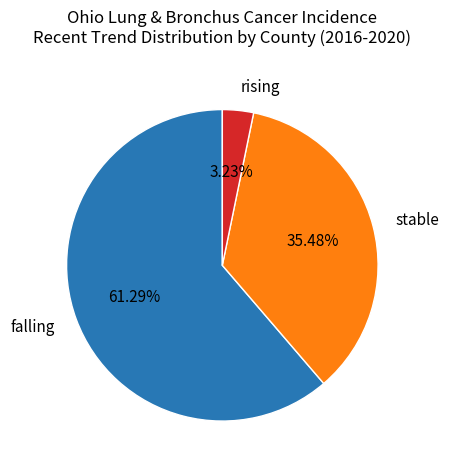

Is there a majority slice in this chart?

Yes